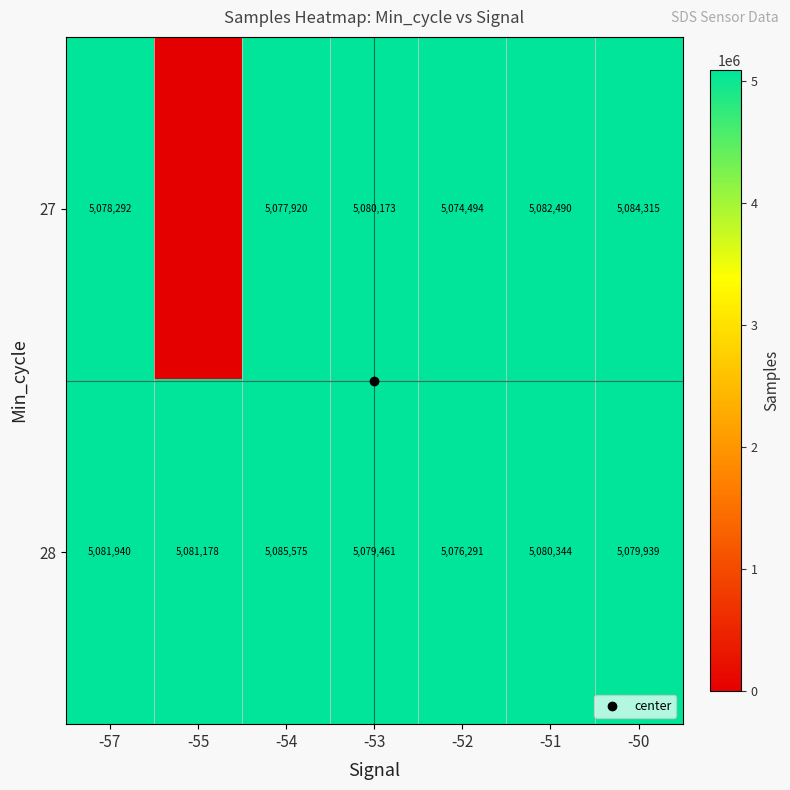

Which category has the lowest value in the 27 series?

-55